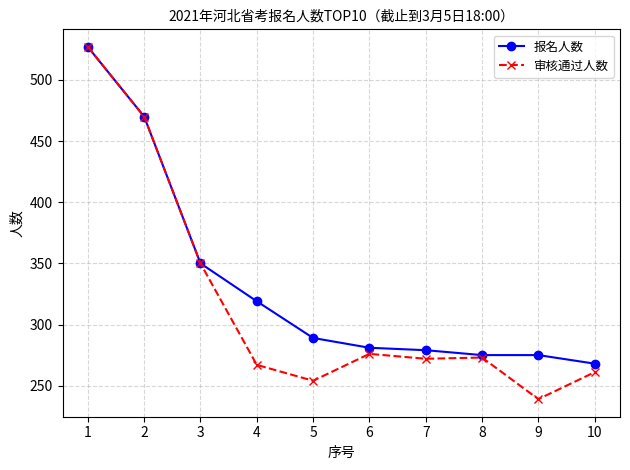

What is the difference between the highest and lowest values at 4?

52